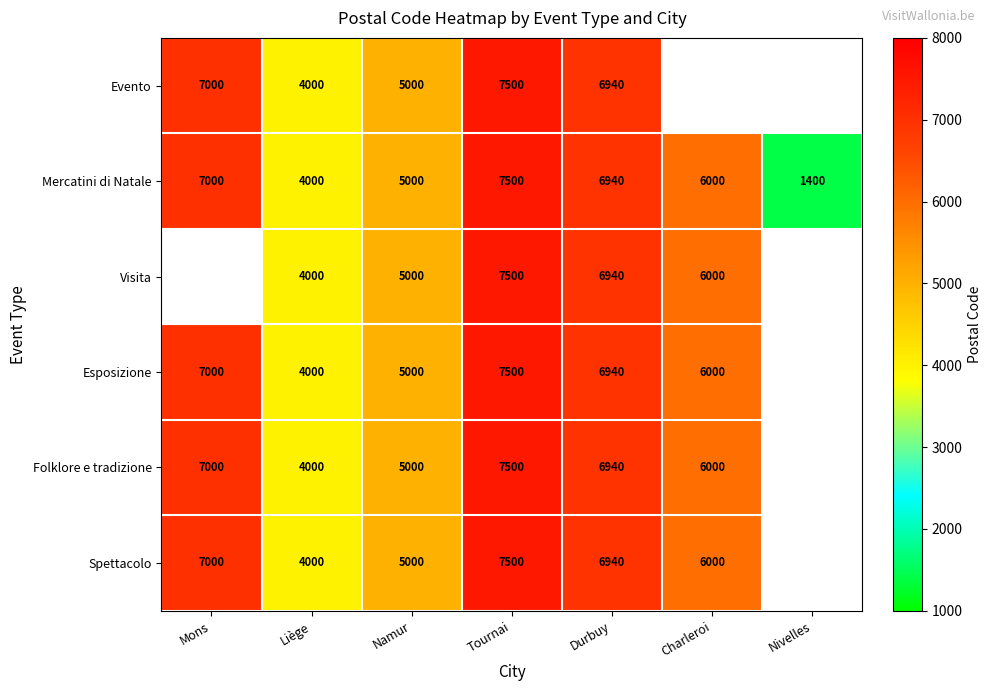

At which label does Mercatini di Natale reach its minimum?

Nivelles